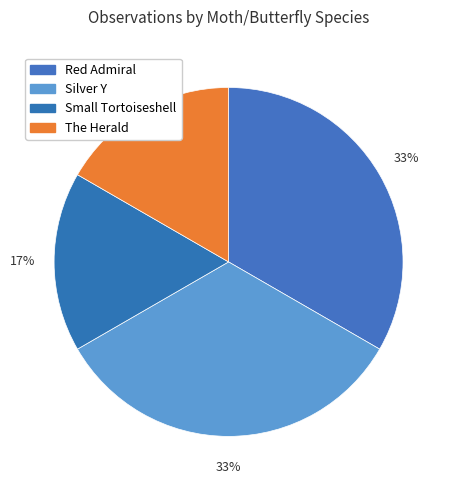

Is there a majority slice in this chart?

No